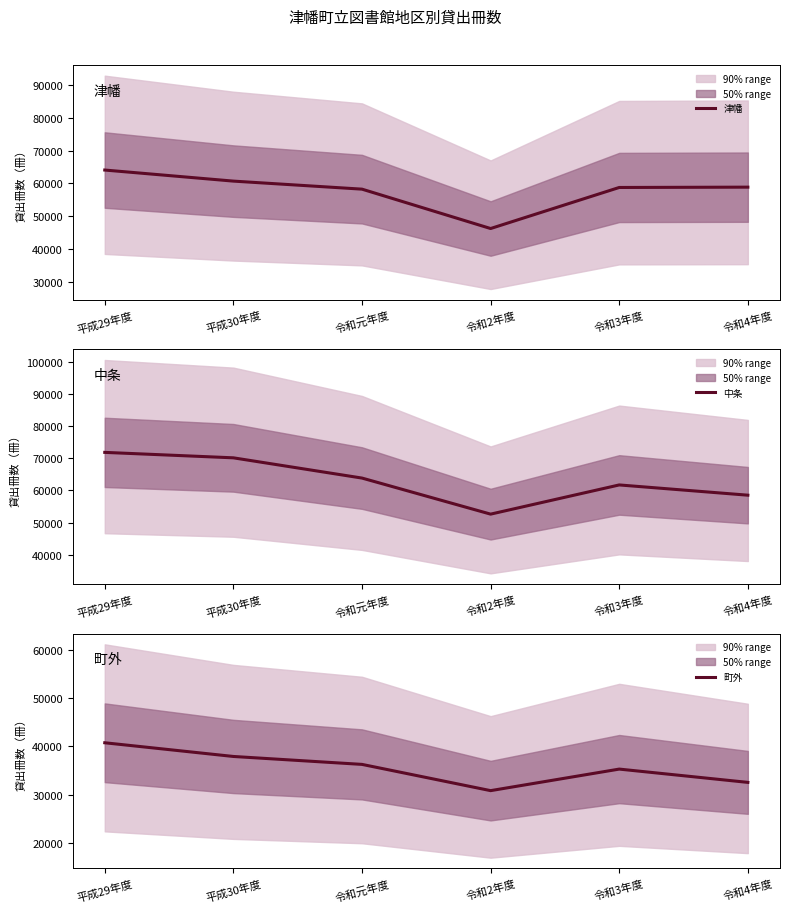

What is the lowest value of the 町外 series?

30843